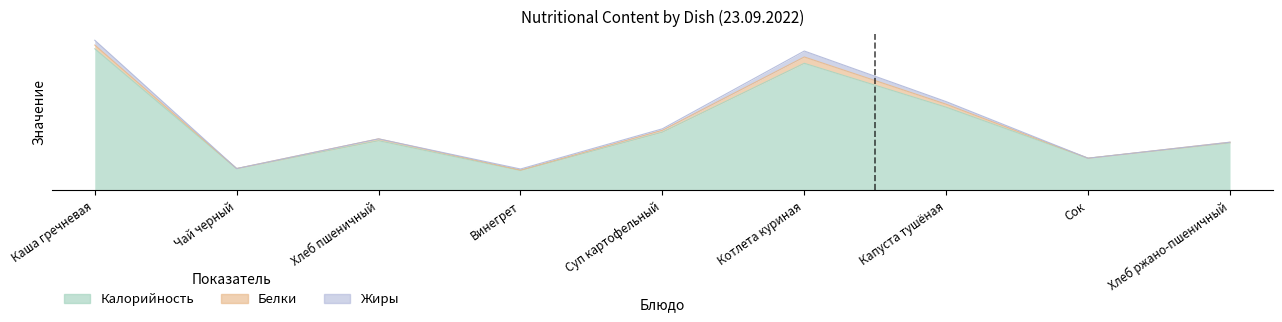

Reading left to right, transcribe all the data shown in this chart.

Калорийность: 380.0	58.0	133.0	53.0	156.0	341.0	223.0	86.0	127.0
Белки: 10.0	0.2	5.0	1.0	5.0	17.0	8.0	0.0	2.0
Жиры: 13.0	0.1	0.0	3.0	4.0	16.0	7.0	0.0	0.0